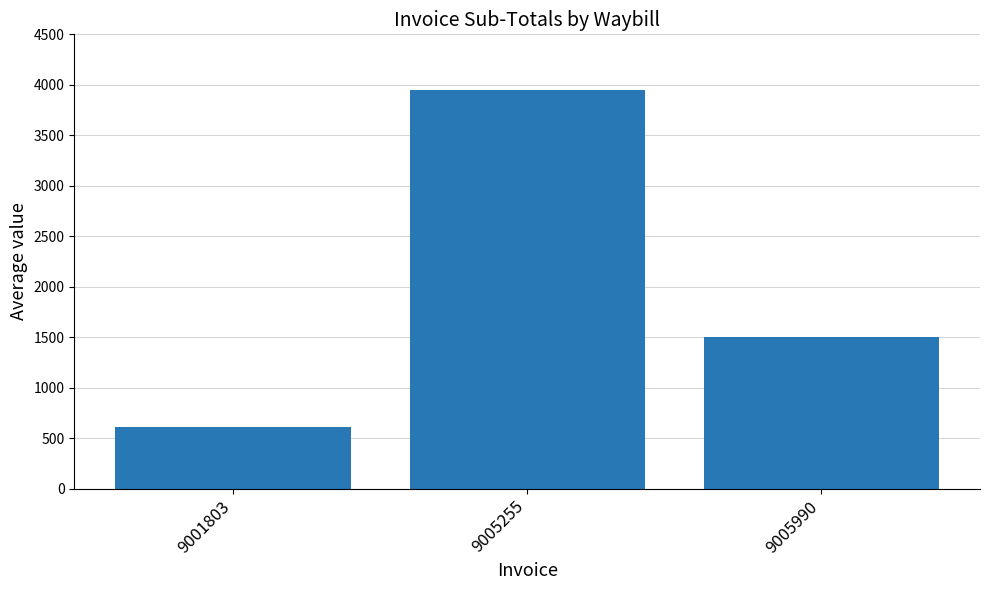

List the labels in order of value, largest first.

9005255, 9005990, 9001803